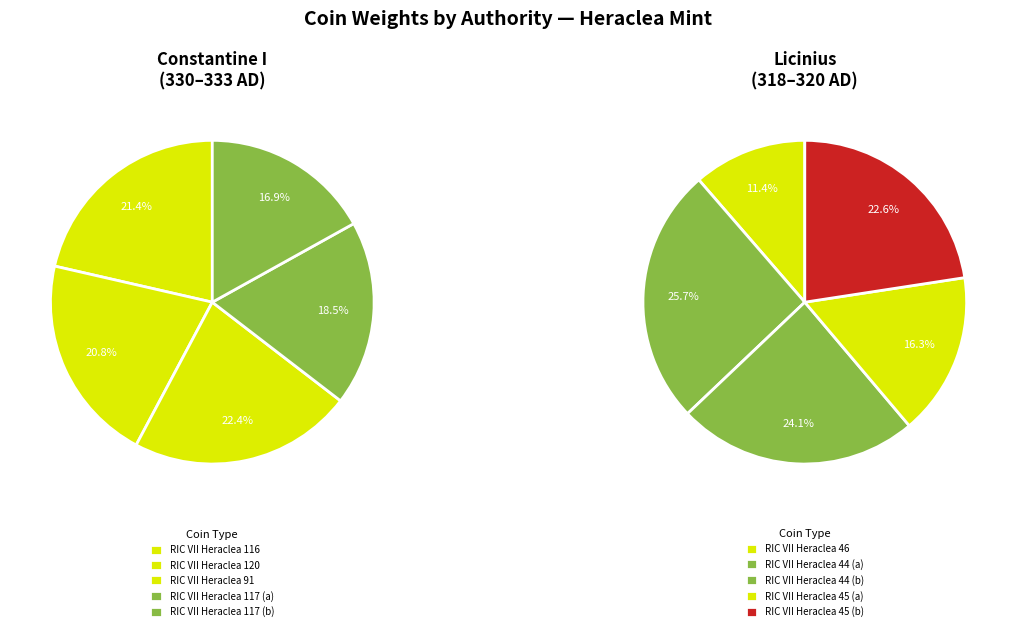

Is there any slice that represents more than half of the pie?

No